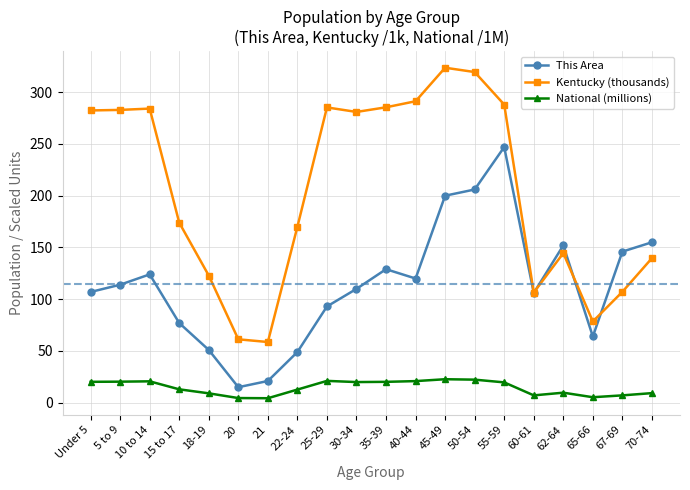

The value of National (millions) at 15 to 17 is 13.0. True or false?

True